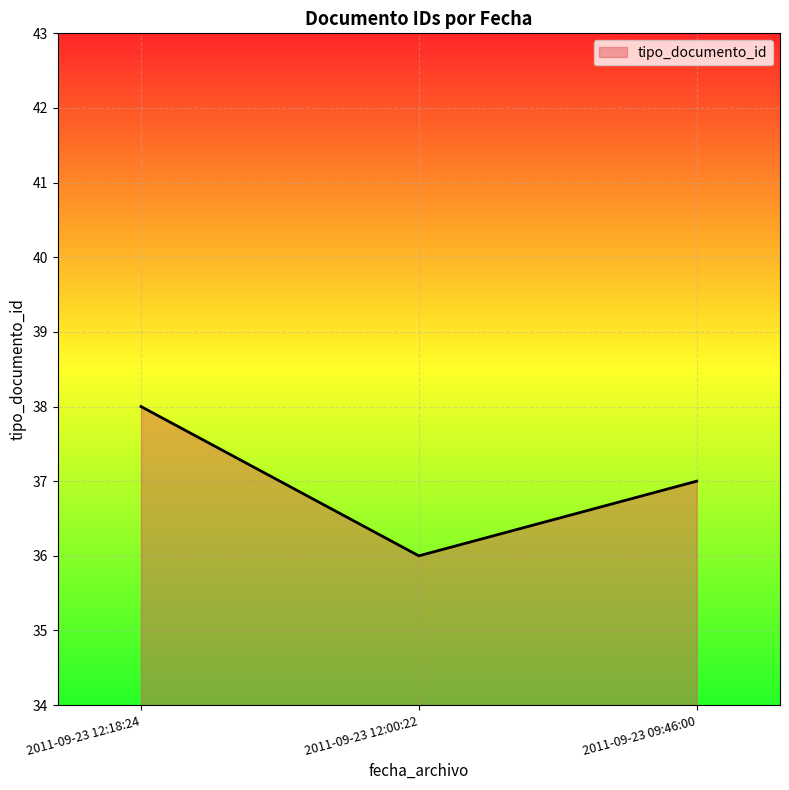

What position from the left is 2011-09-23 12:18:24?

1